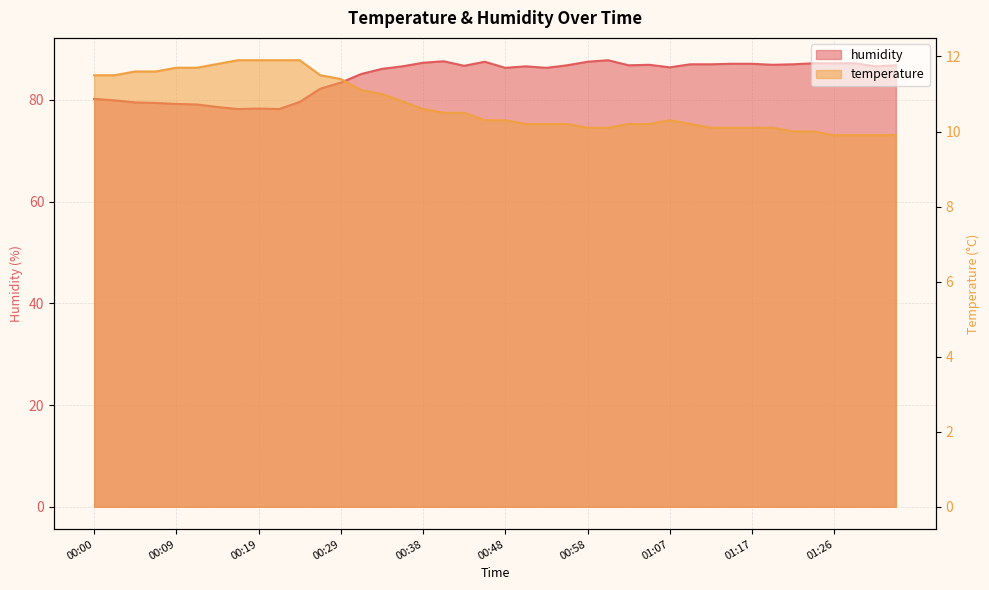

How many lines are shown in the chart?

2